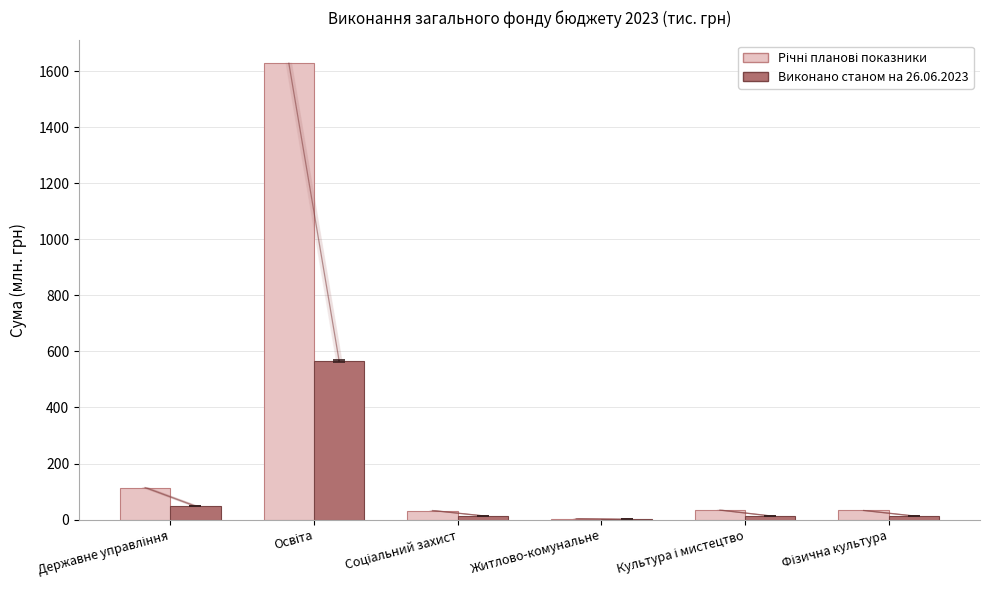

What is the sum of all Виконано станом на 26.06.2023 values?

653.6